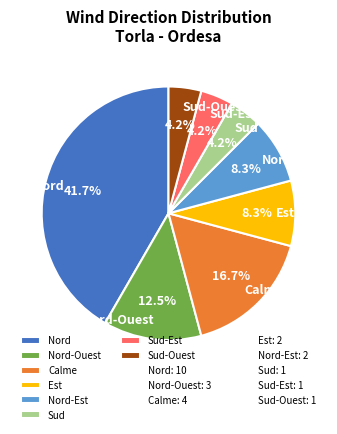

The Calme slice represents 1% of the pie. True or false?

False